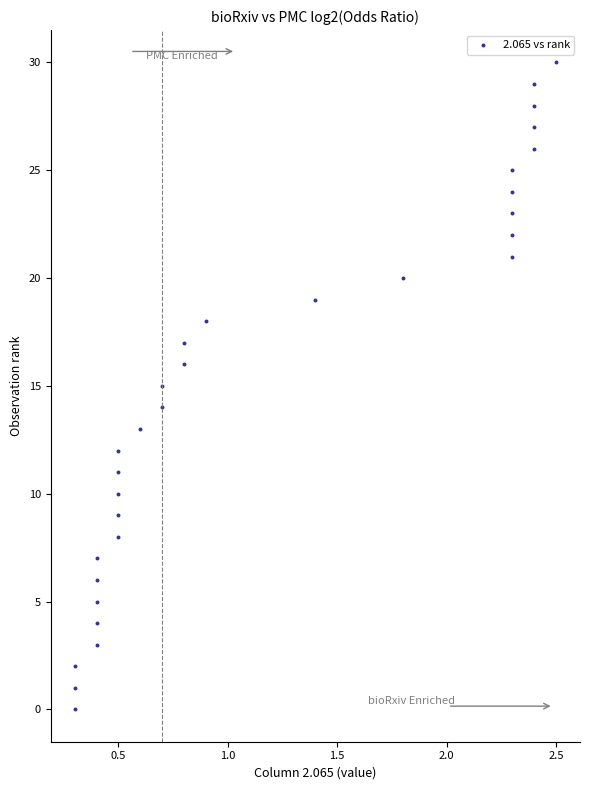

What is the range of Y values (max minus min)?

30